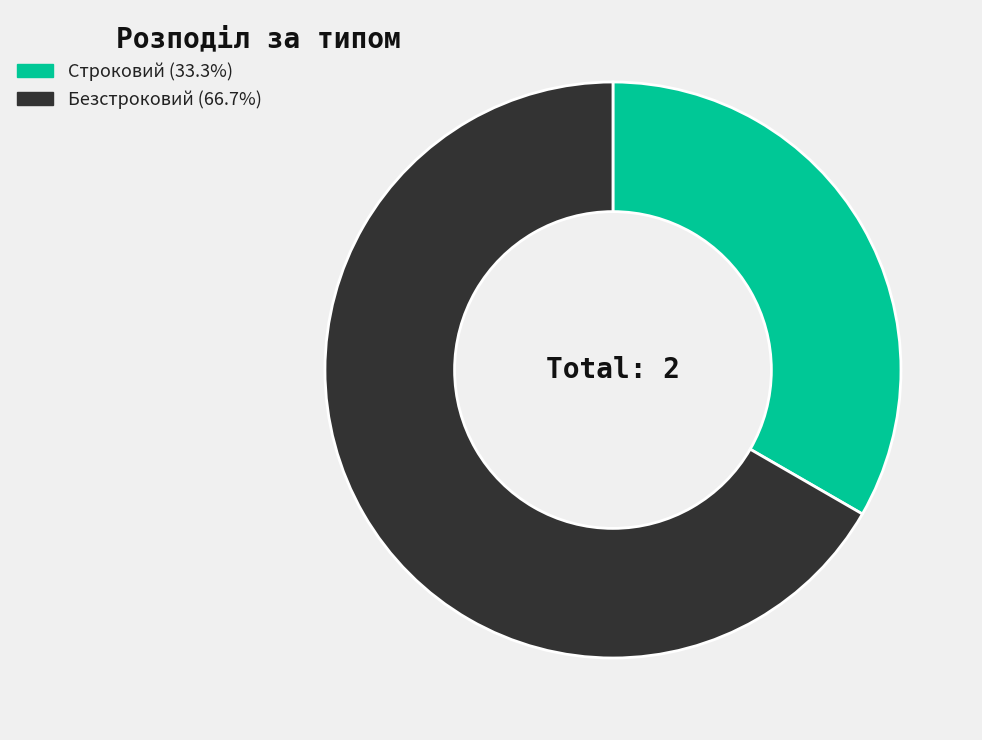

How many segments does this pie chart have?

2